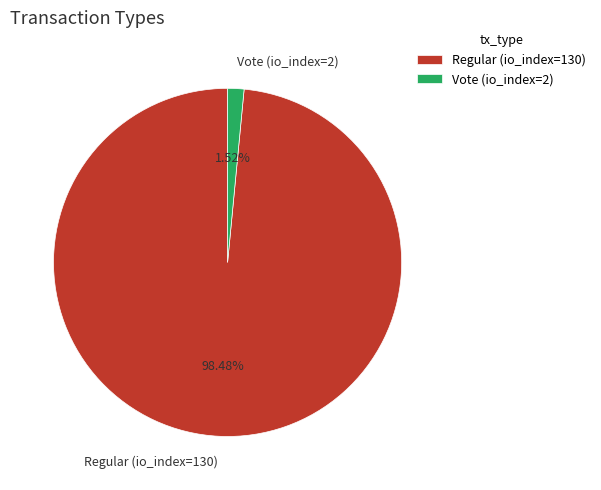

True or false: Regular (io_index=130) accounts for 98% of the total.

True